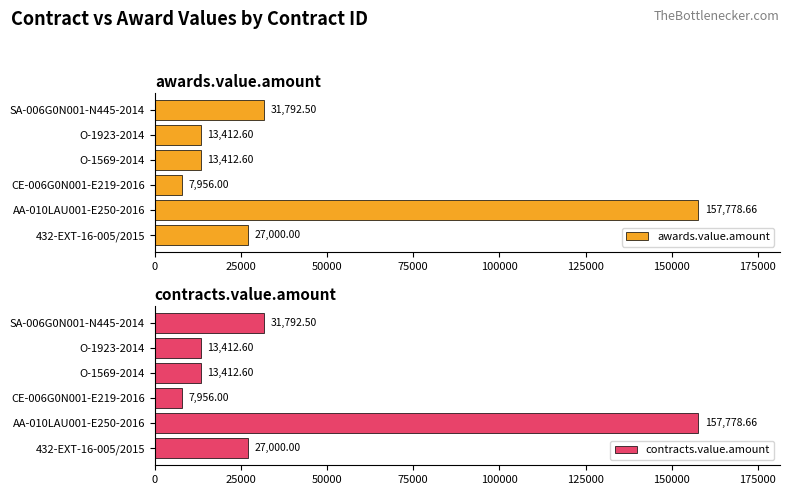

What is the difference between the maximum and second lowest values in the awards.value.amount series?

144366.1